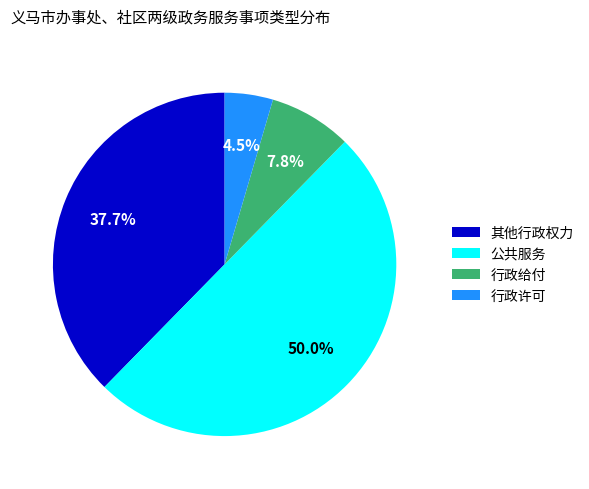

How many segments does this pie chart have?

4